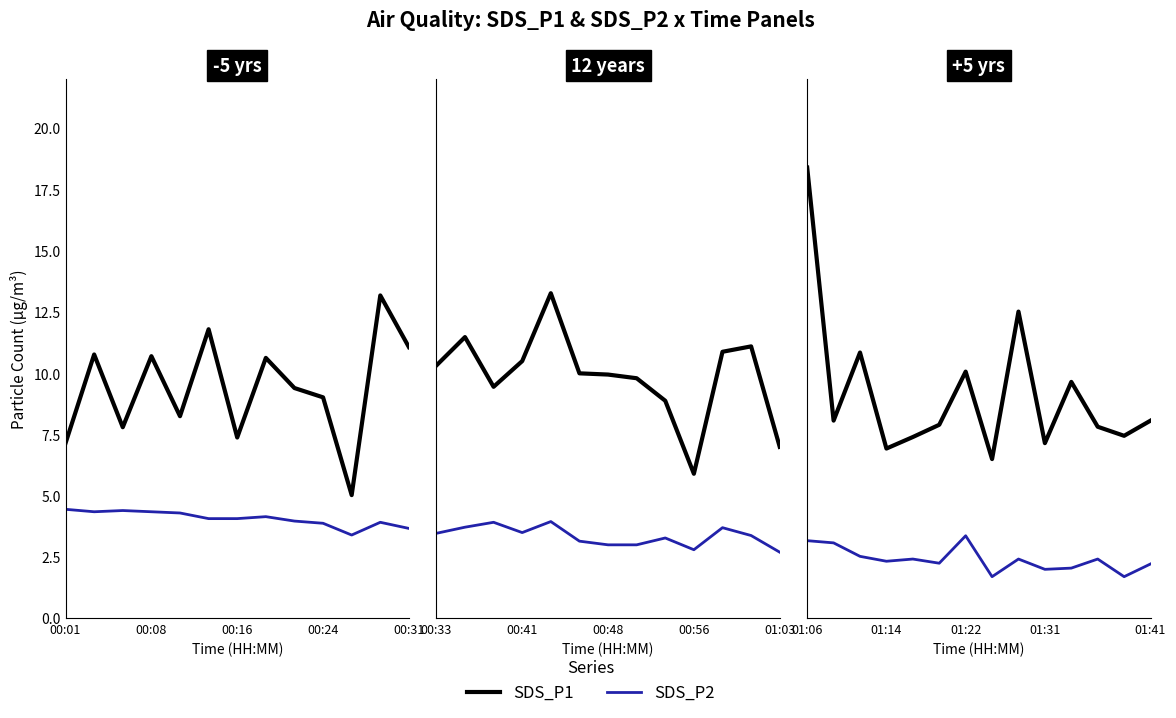

Which series has the widest spread of values?

SDS_P1